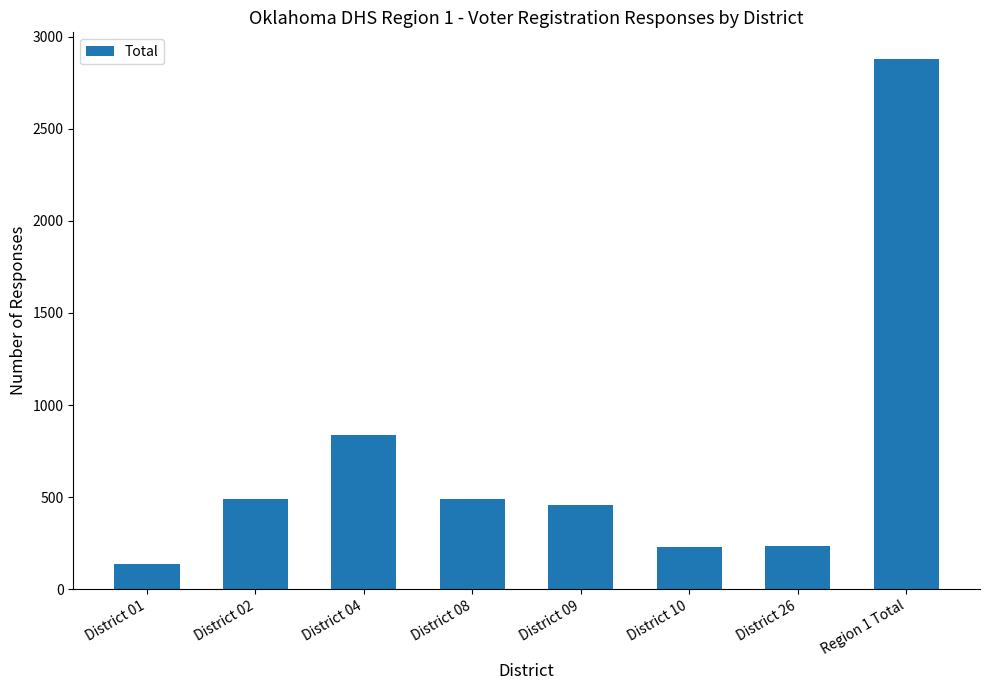

What is the difference between the maximum and minimum values?

2744